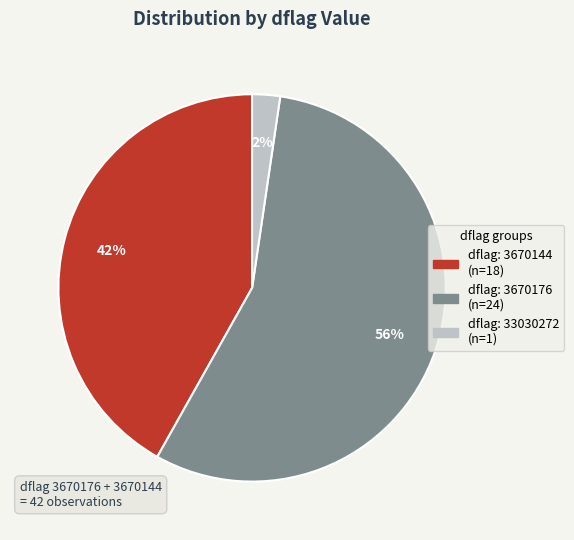

Is there a majority slice in this chart?

Yes